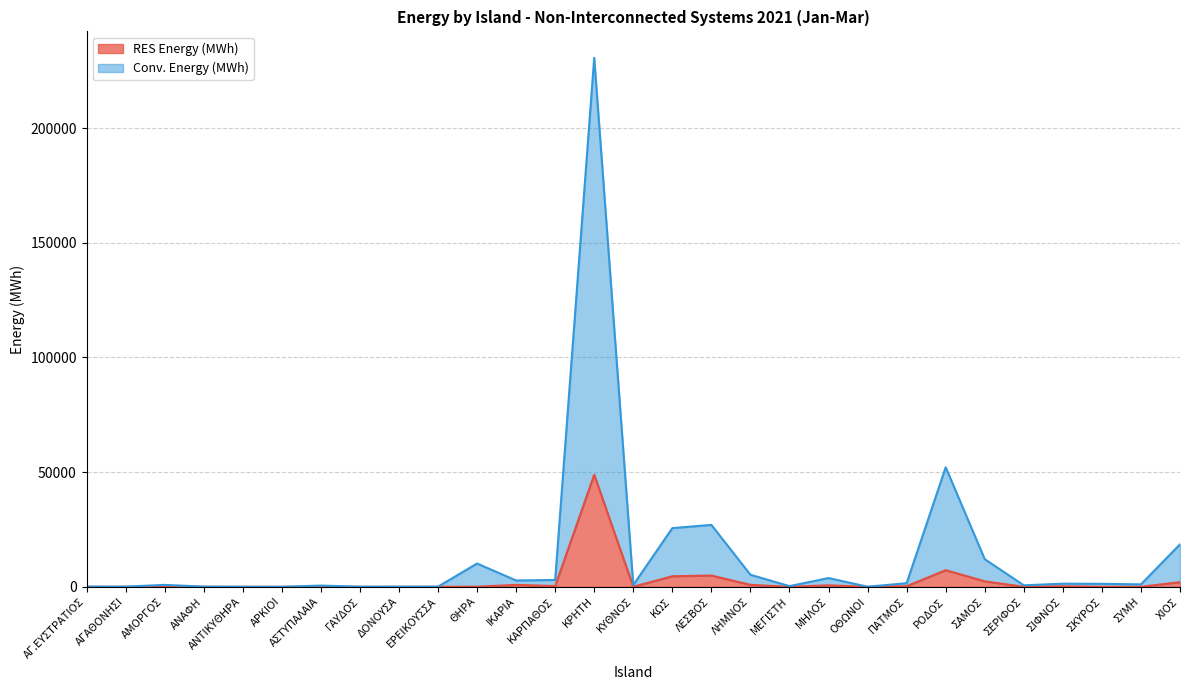

What is the approximate value of Conv. Energy (MWh) at ΑΡΚΙΟΙ?

21.9